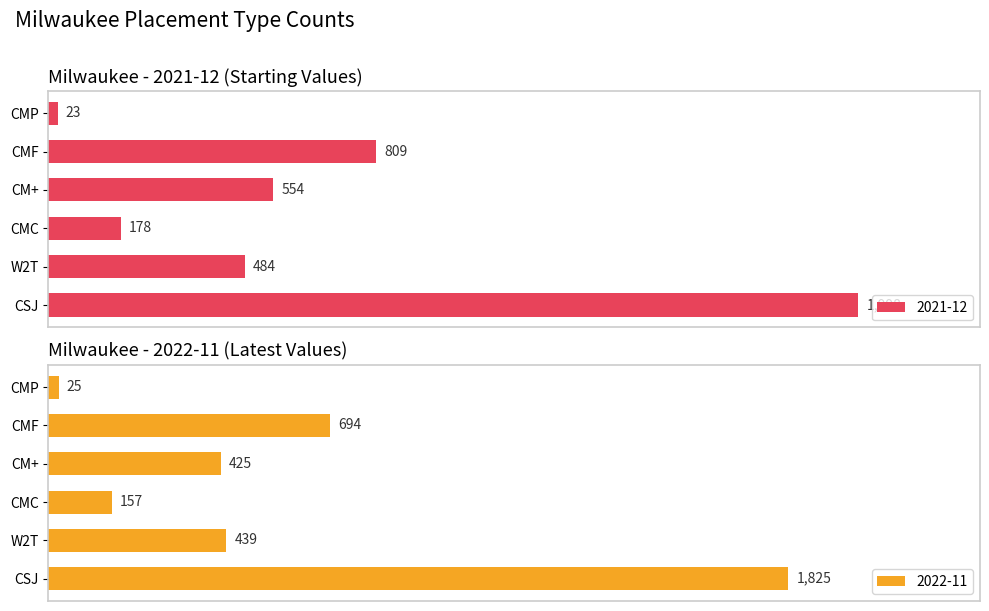

At which label does 2021-12 reach its minimum?

CMP